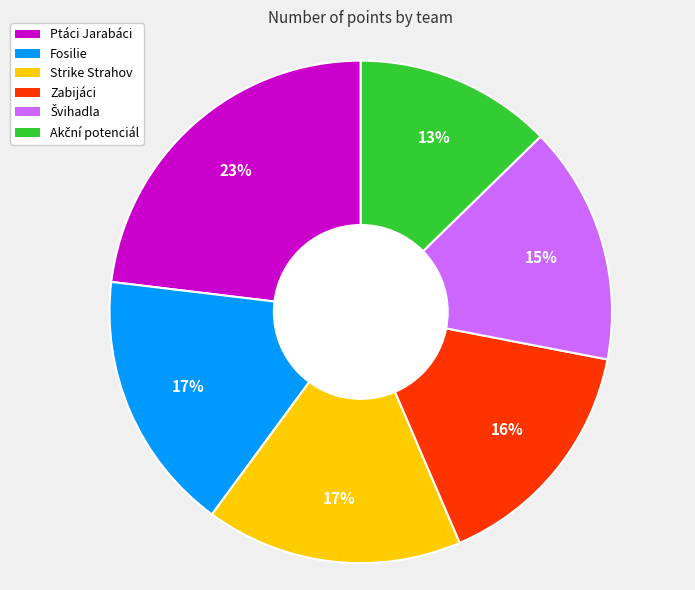

Is the sum of Fosilie and Strike Strahov greater than half?

No